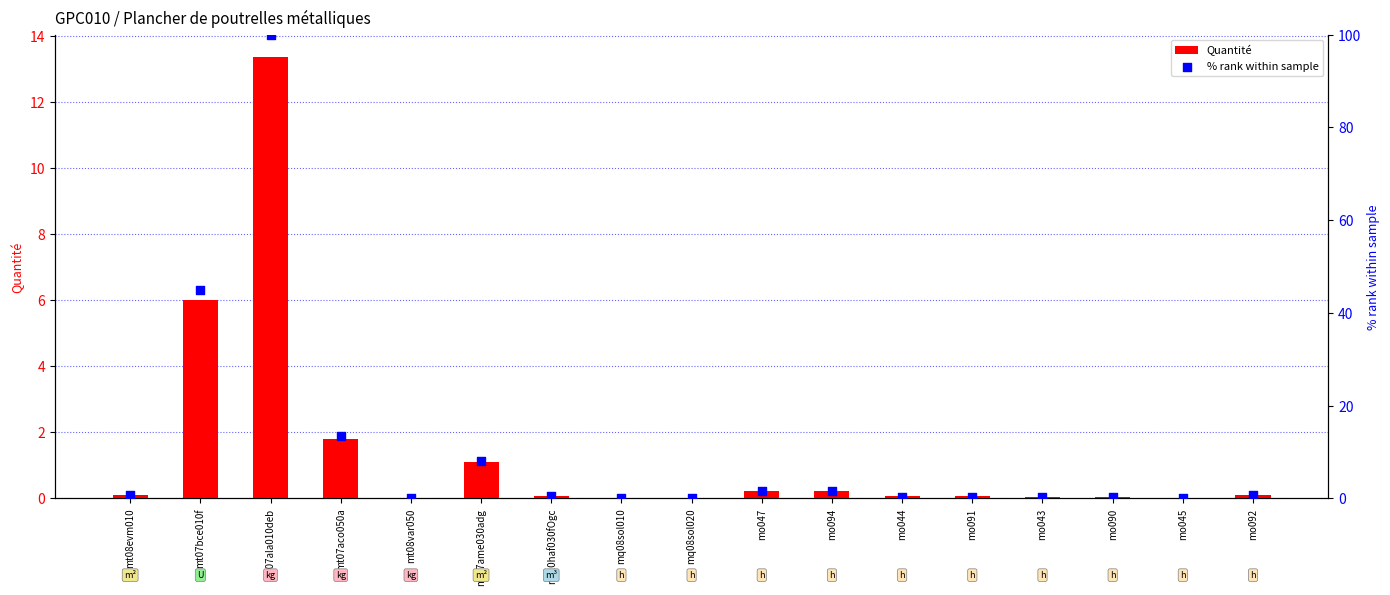

At which category is the sum across all series the highest?

mt07ala010deb